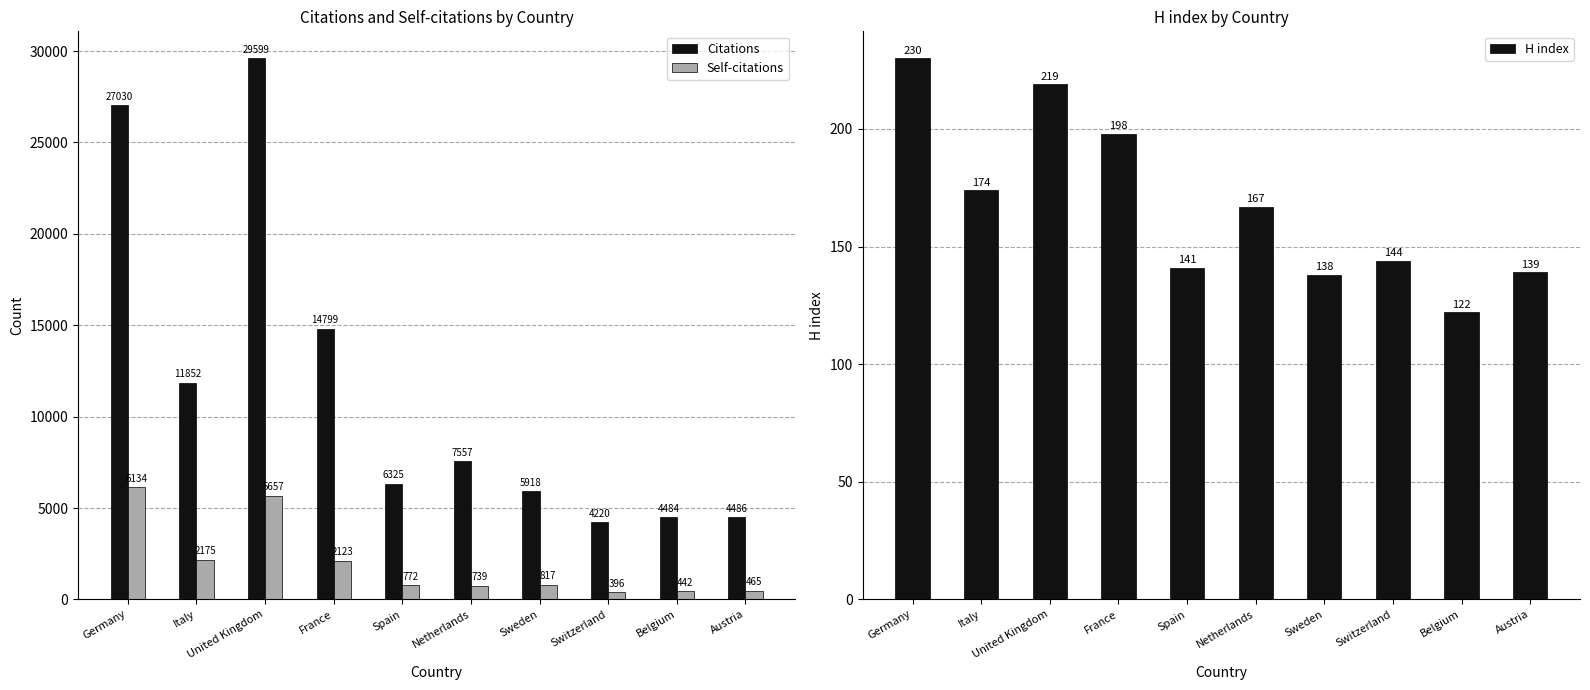

Is it true that H index equals 355 at Germany?

False